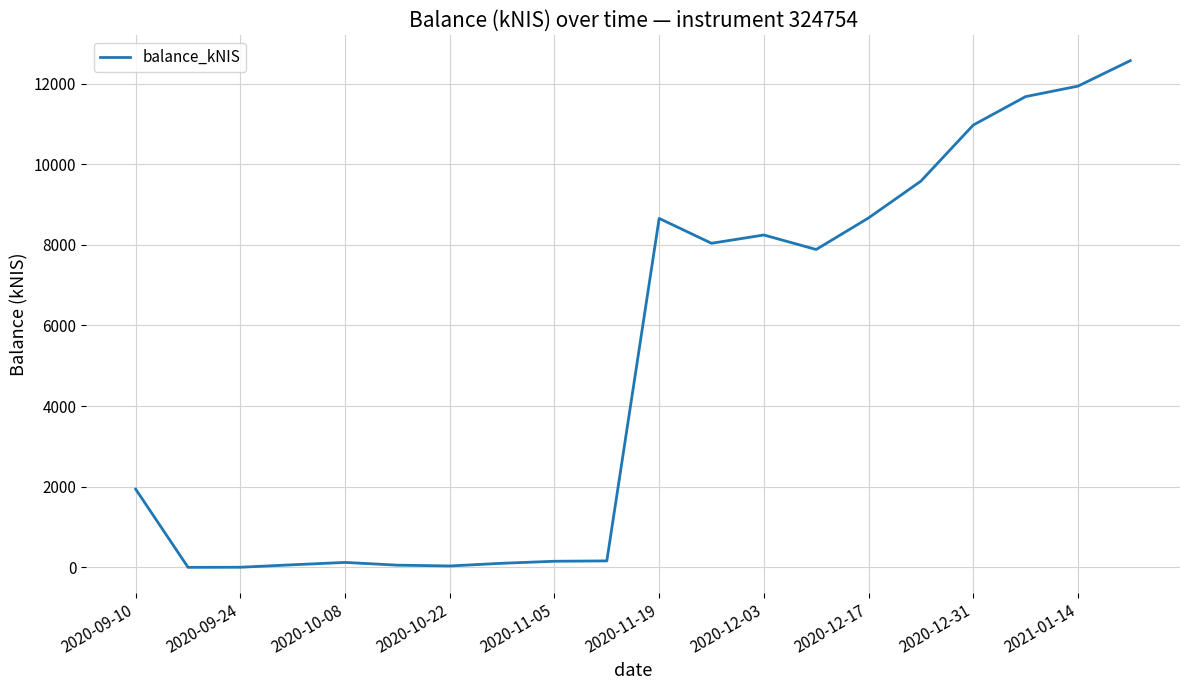

What is the average value?

5042.6